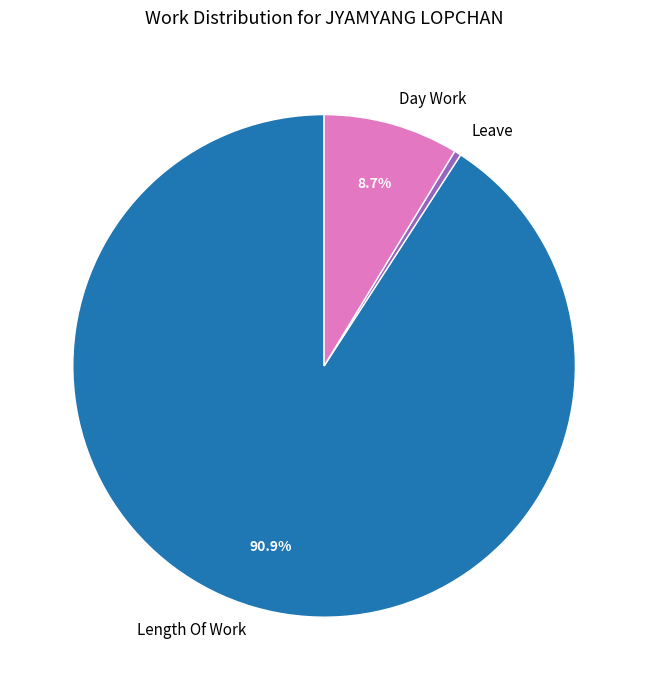

Which slice is the largest?

Length Of Work